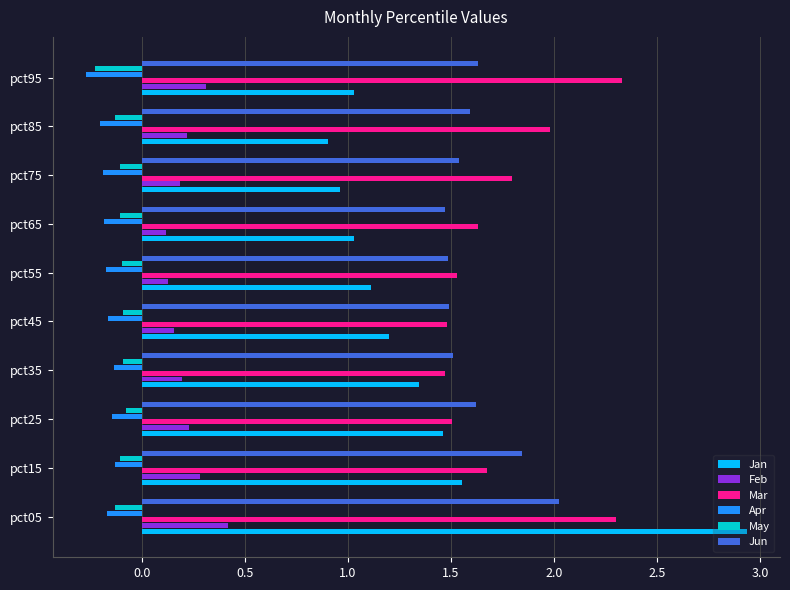

The Jan series shows 0.3 at pct35. True or false?

False